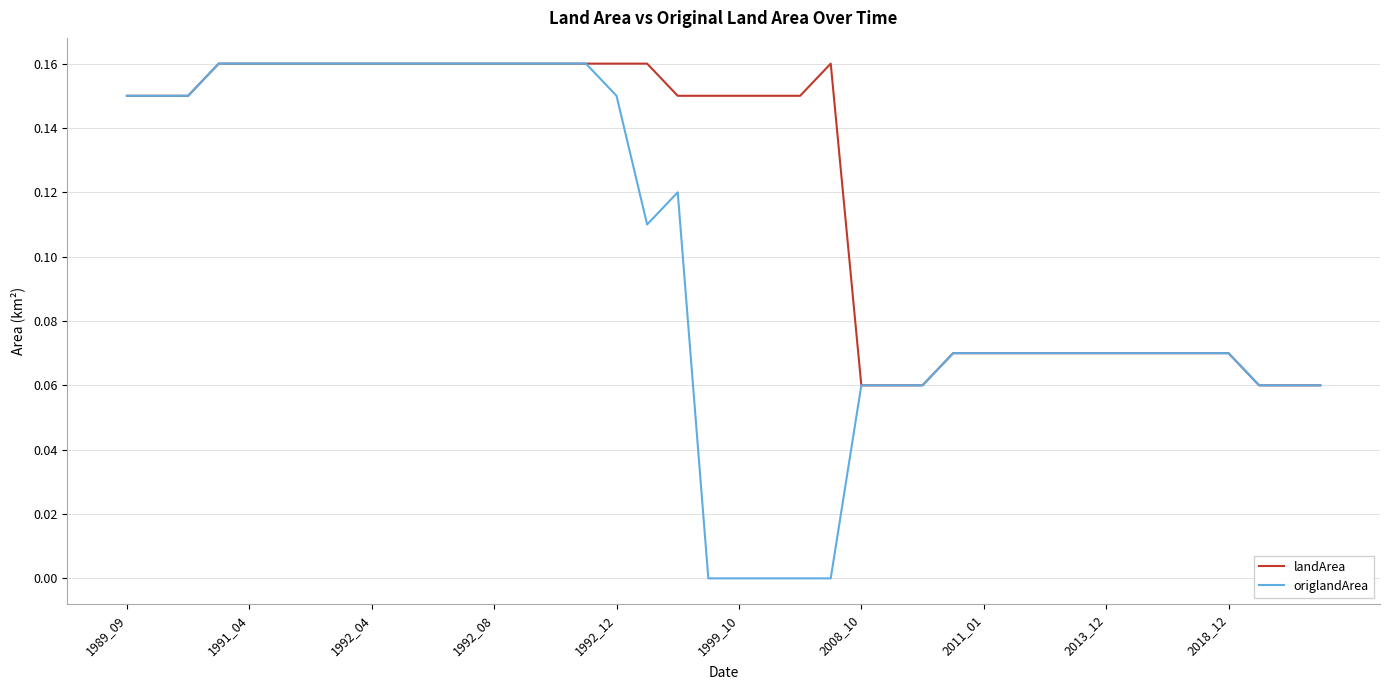

Which series has the widest spread of values?

origlandArea